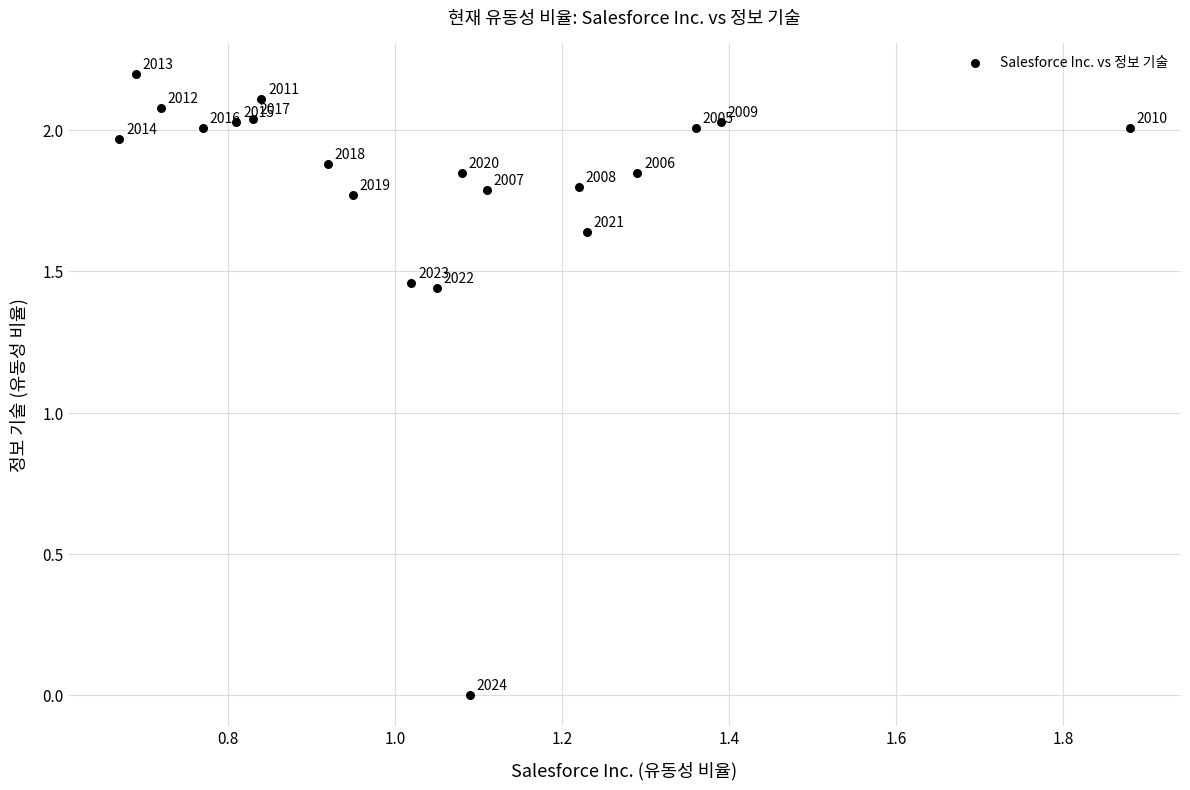

What is the range of X values (max minus min)?

1.2